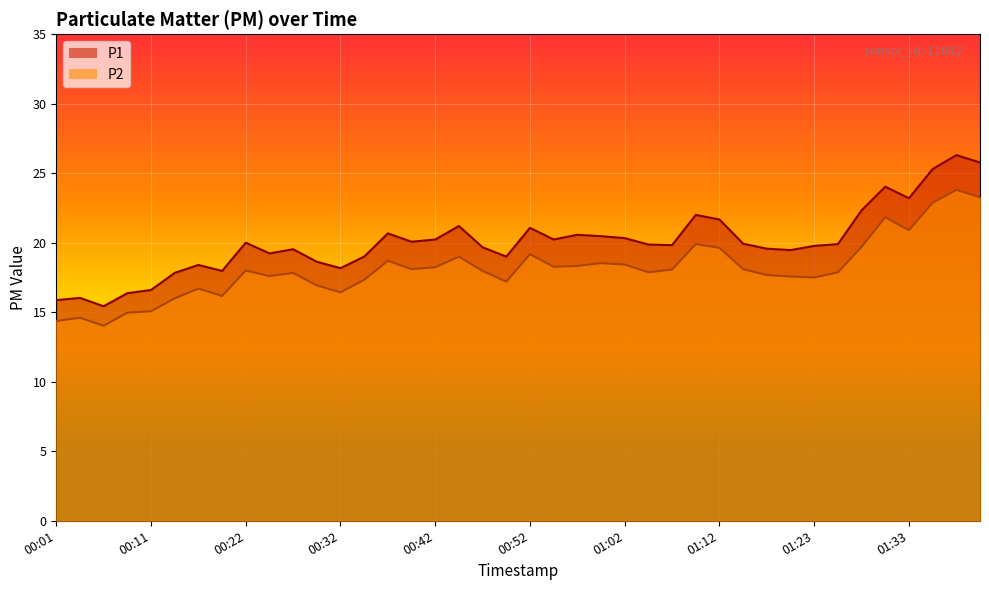

Where is the first local minimum for P1?

00:06